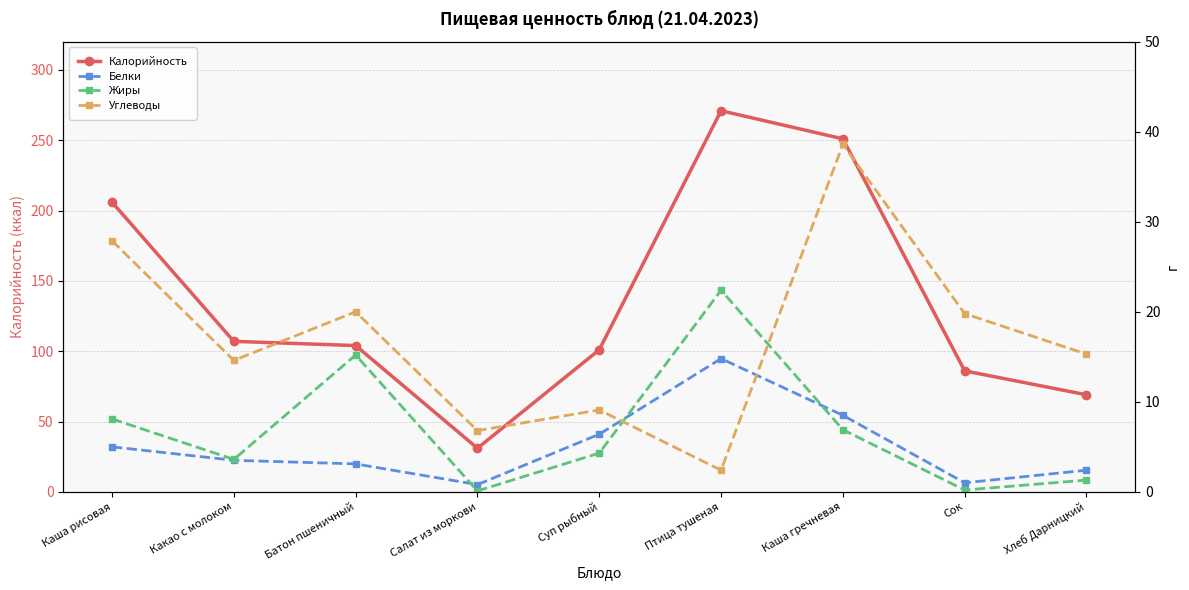

Which series ends up on top after the final intersection of Углеводы and Белки?

Углеводы